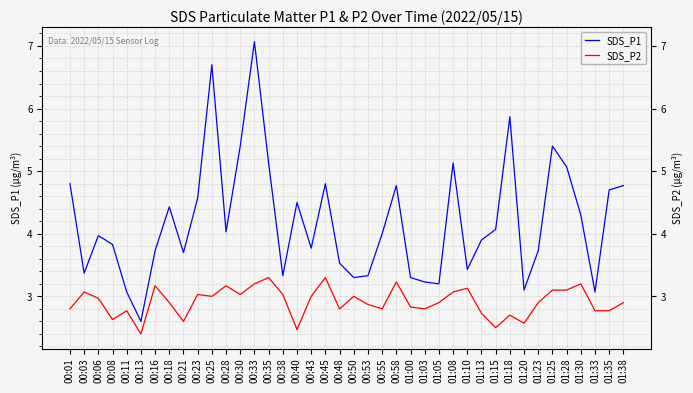

What position from the left is 01:15?

31